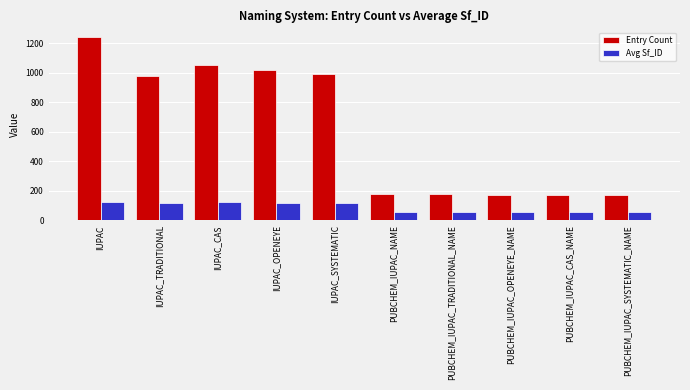

The Avg Sf_ID series shows 167 at IUPAC_TRADITIONAL. True or false?

False